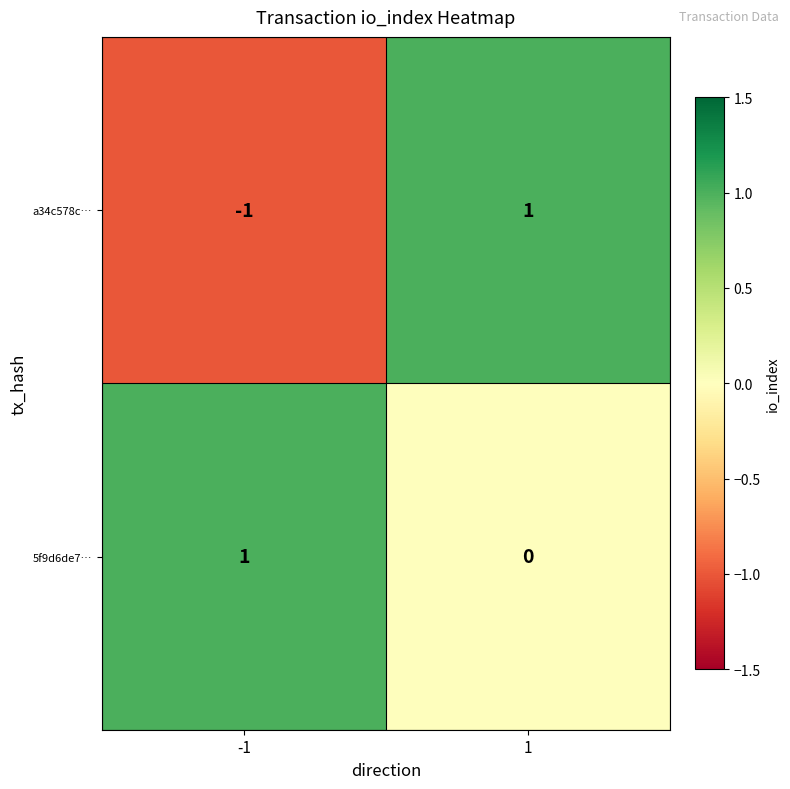

Is the value of 5f9d6de7… at -1 greater than the value of a34c578c… at -1?

Yes